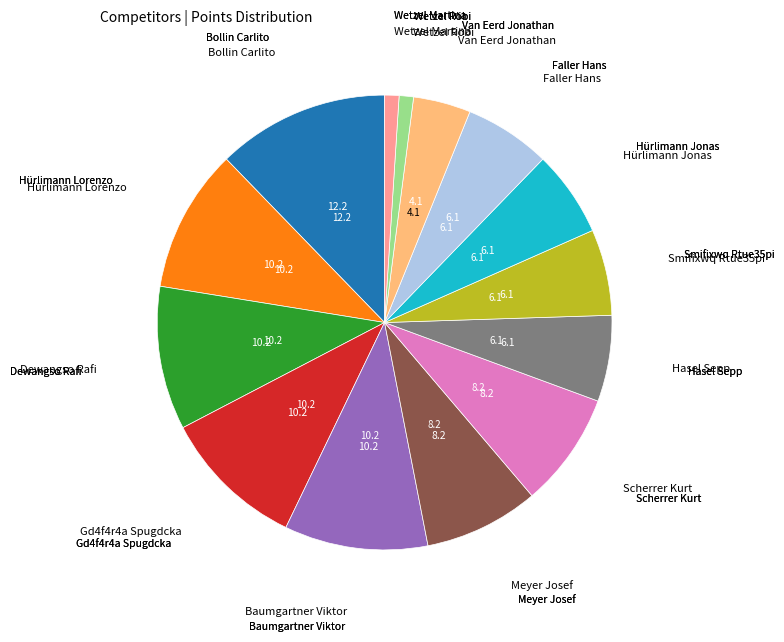

Combined, do Hürlimann Jonas and Gd4f4r4a Spugdcka account for over 50%?

No